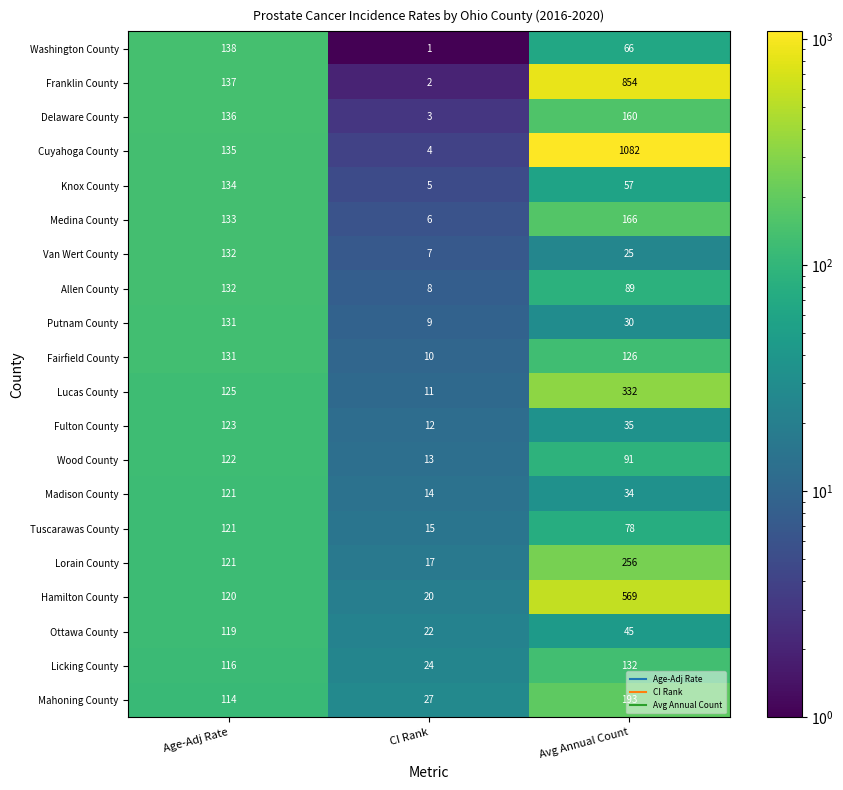

What is the maximum value for Cuyahoga County?

1082